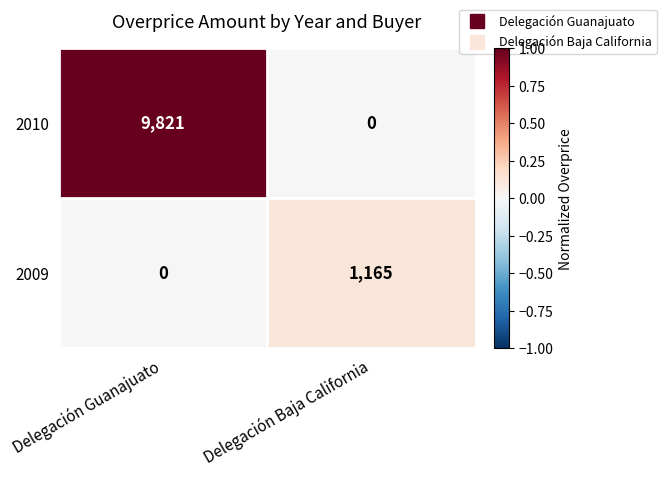

Reading right to left, transcribe all the data shown in this chart.

2010: Delegación Baja California=0	Delegación Guanajuato=9821
2009: Delegación Baja California=1165	Delegación Guanajuato=0